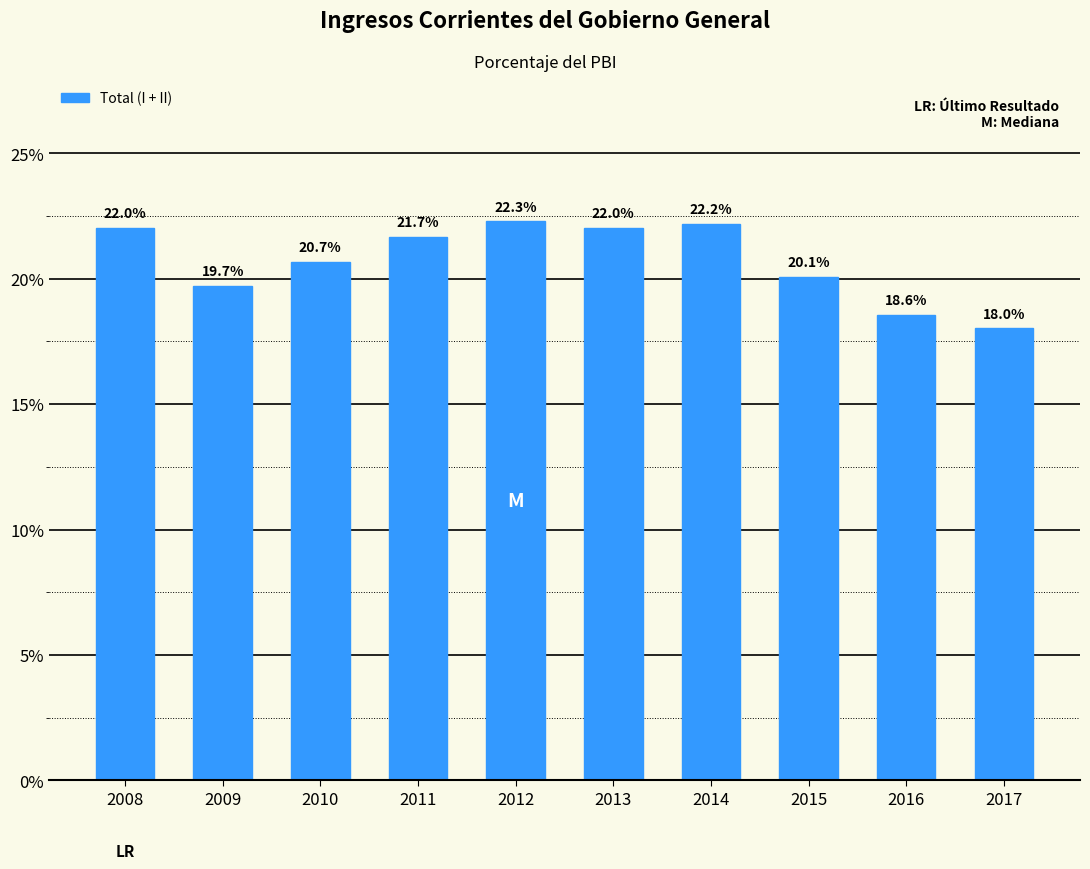

Reading left to right, what are all the values shown in this chart?

22.0	19.7	20.7	21.7	22.3	22.0	22.2	20.1	18.6	18.0